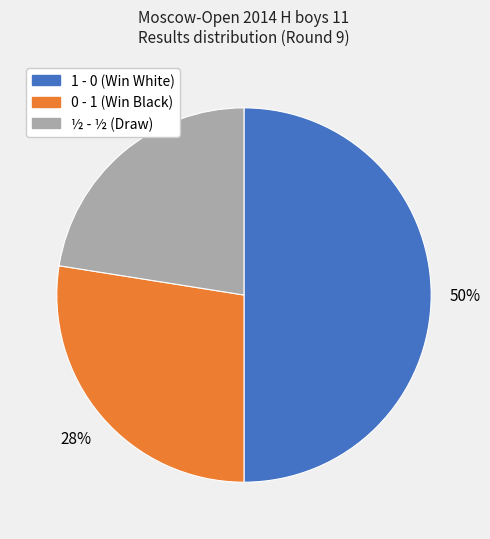

Does 0 - 1 represent more than half of the total?

No